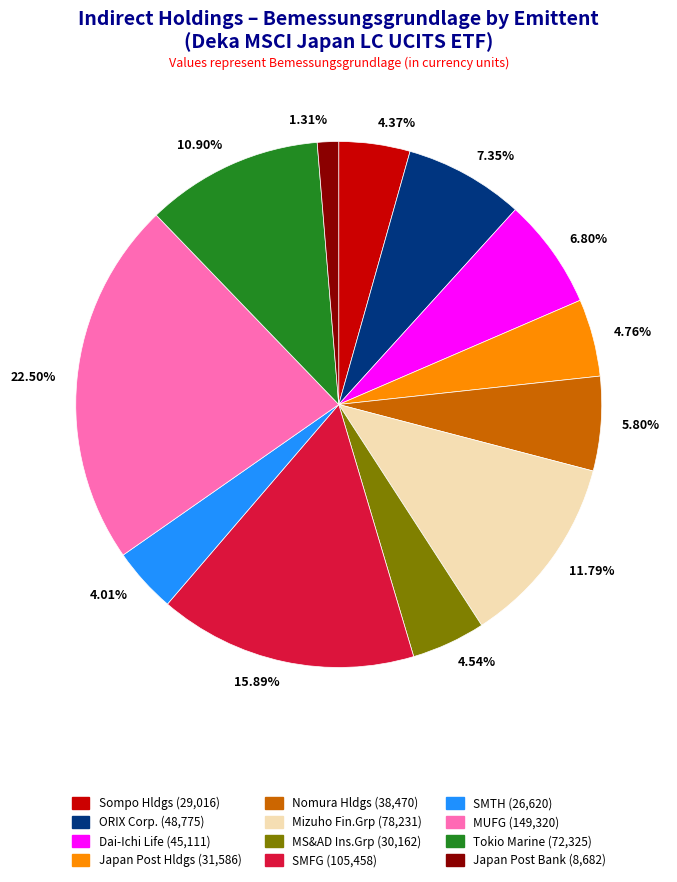

Which has a higher value, 5.80% or 11.79%?

11.79%